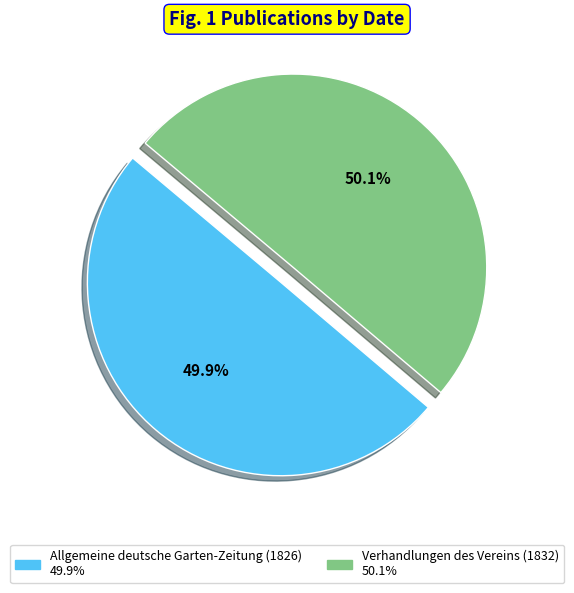

Is there a majority slice in this chart?

Yes